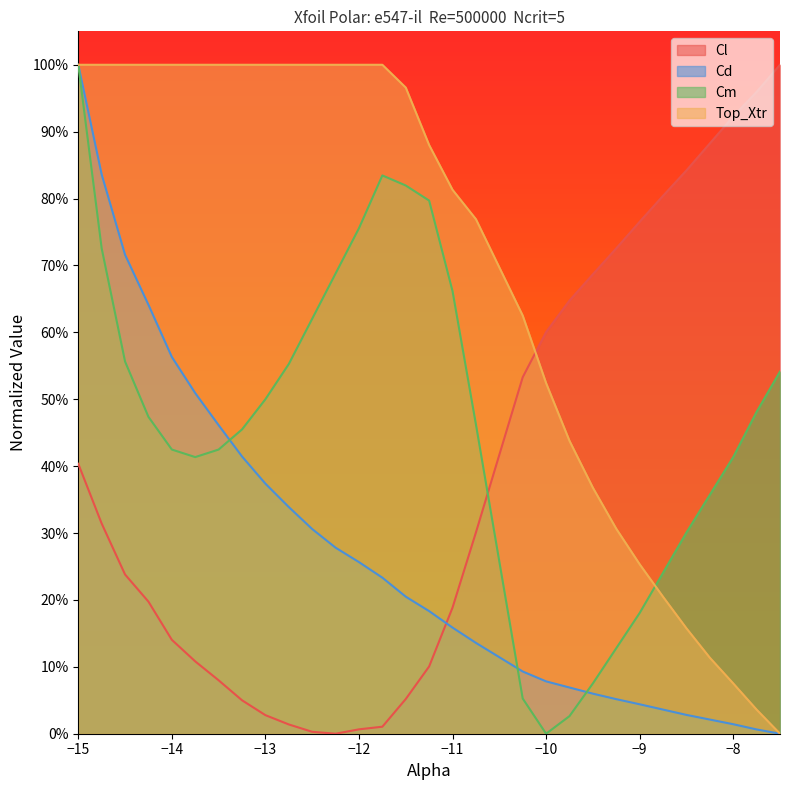

What is the difference between the second highest and second lowest values in the Cm series?

0.8